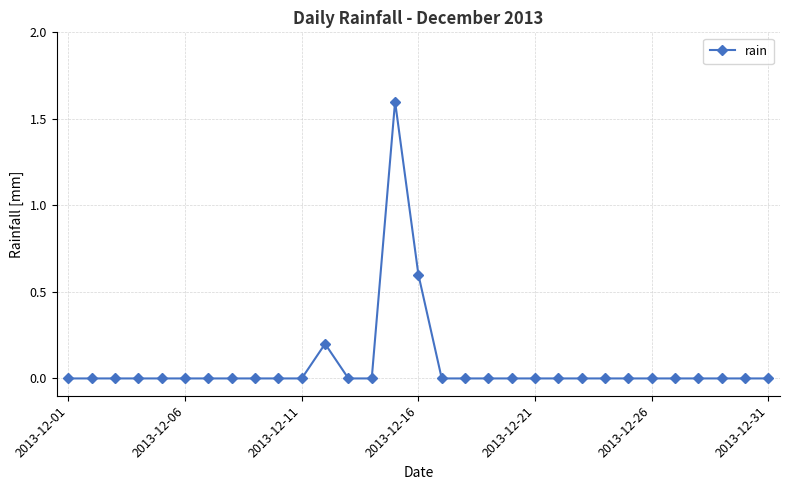

Reading left to right, extract all data points from this chart.

0.0	0.0	0.0	0.0	0.0	0.0	0.0	0.0	0.0	0.0	0.0	0.2	0.0	0.0	1.6	0.6	0.0	0.0	0.0	0.0	0.0	0.0	0.0	0.0	0.0	0.0	0.0	0.0	0.0	0.0	0.0